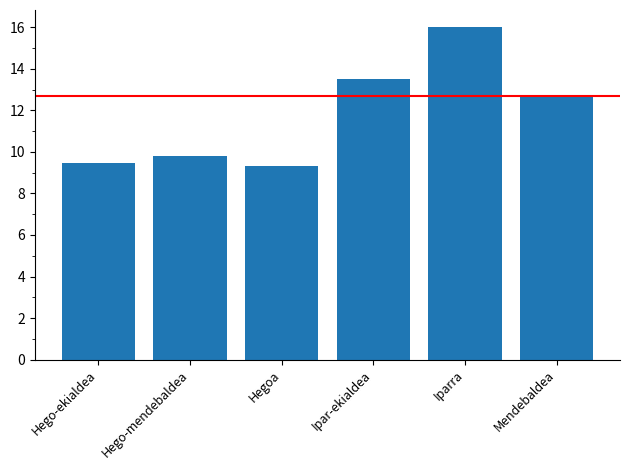

How many bars are there in total?

6